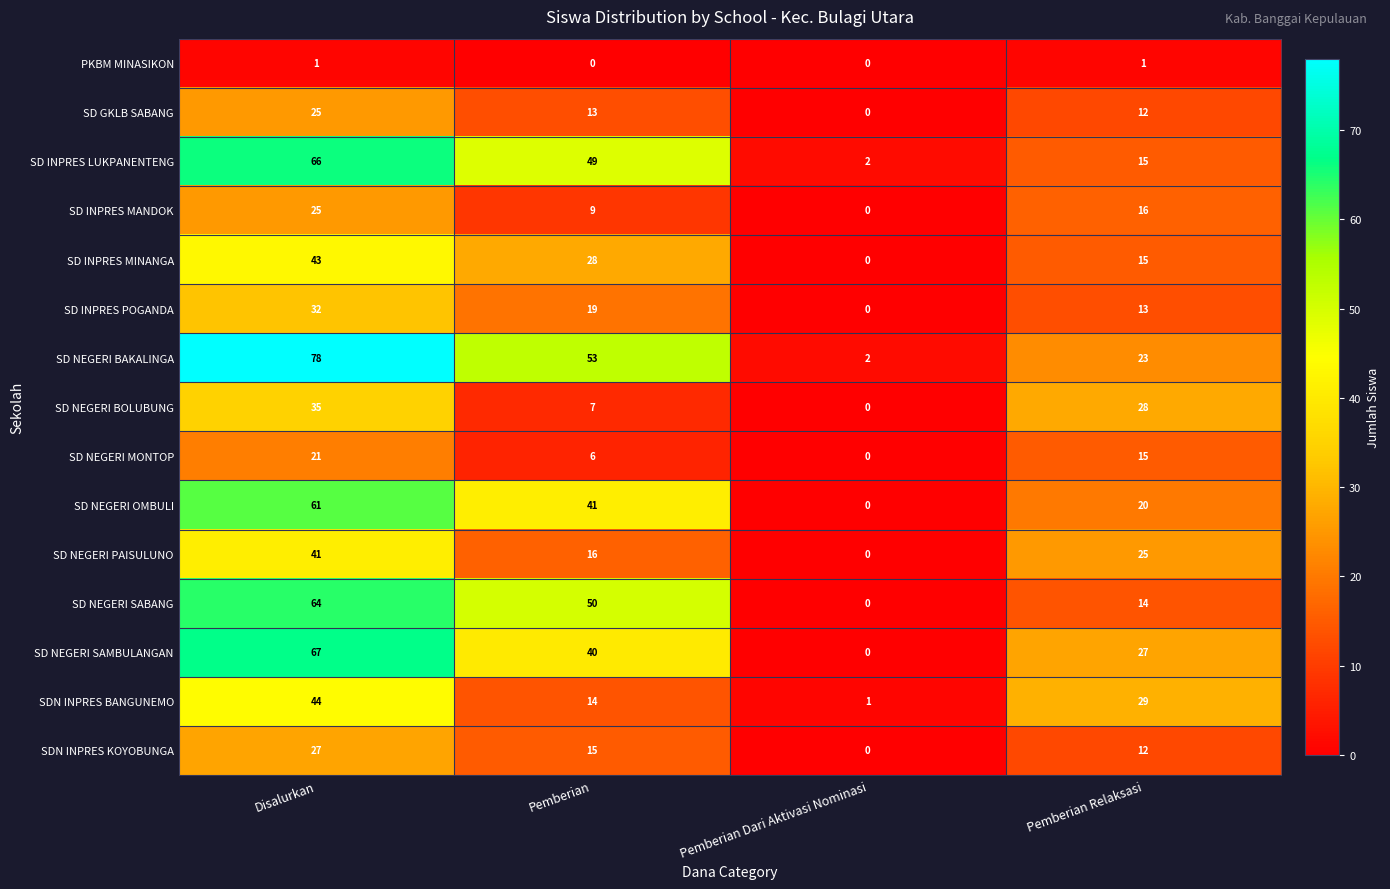

How many data points does each series have?

4